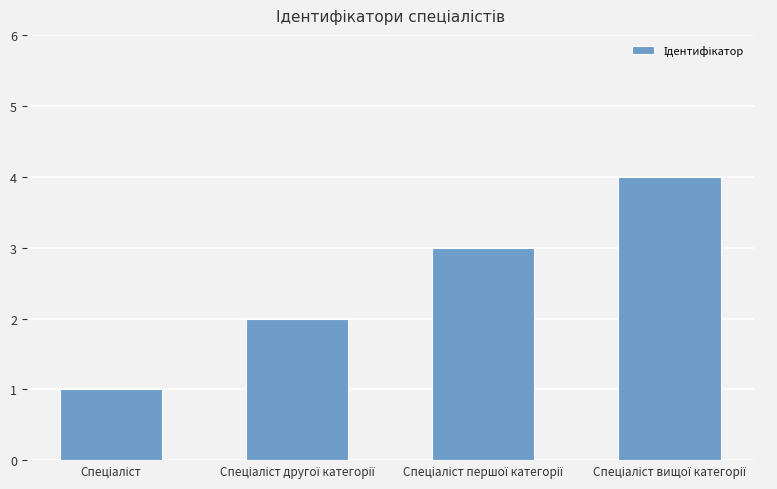

Are the bars grouped side by side (vs. stacked)?

No